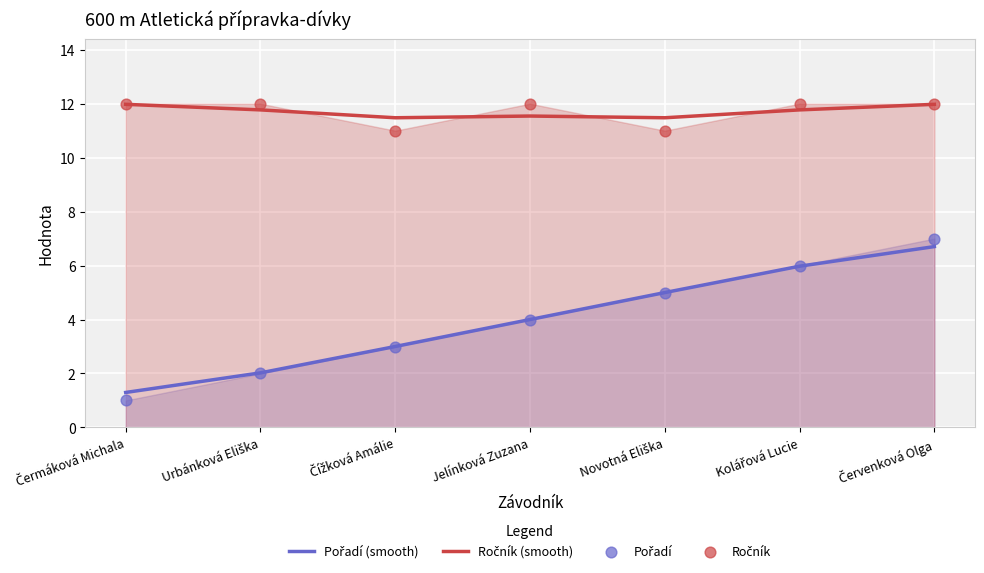

At how many categories does at least one series exceed 3?

7